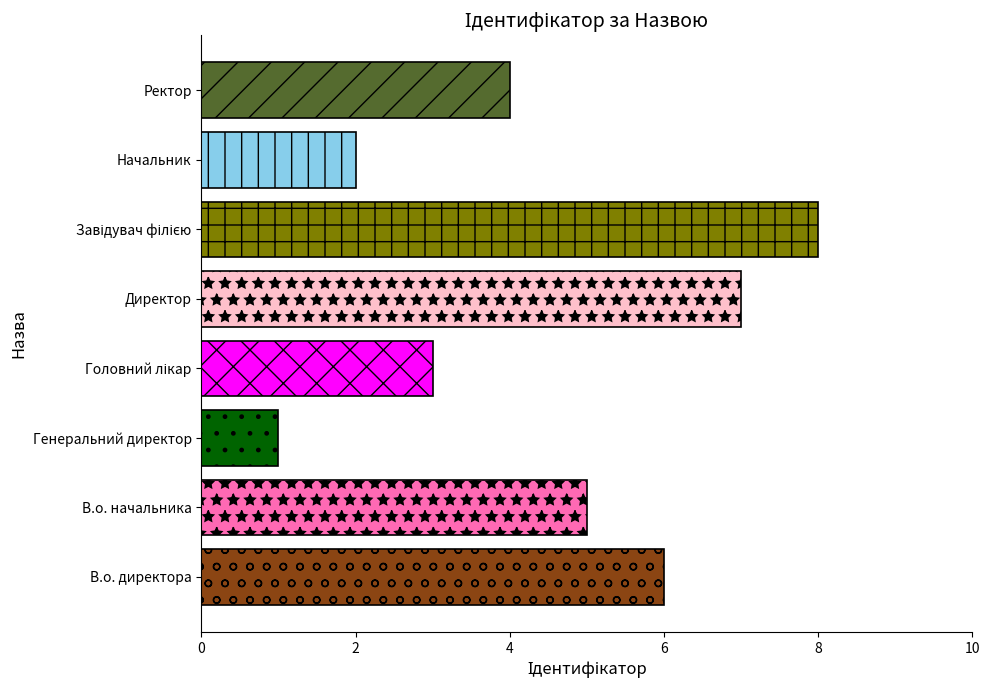

Which has a higher value, Генеральний директор or В.о. начальника?

В.о. начальника